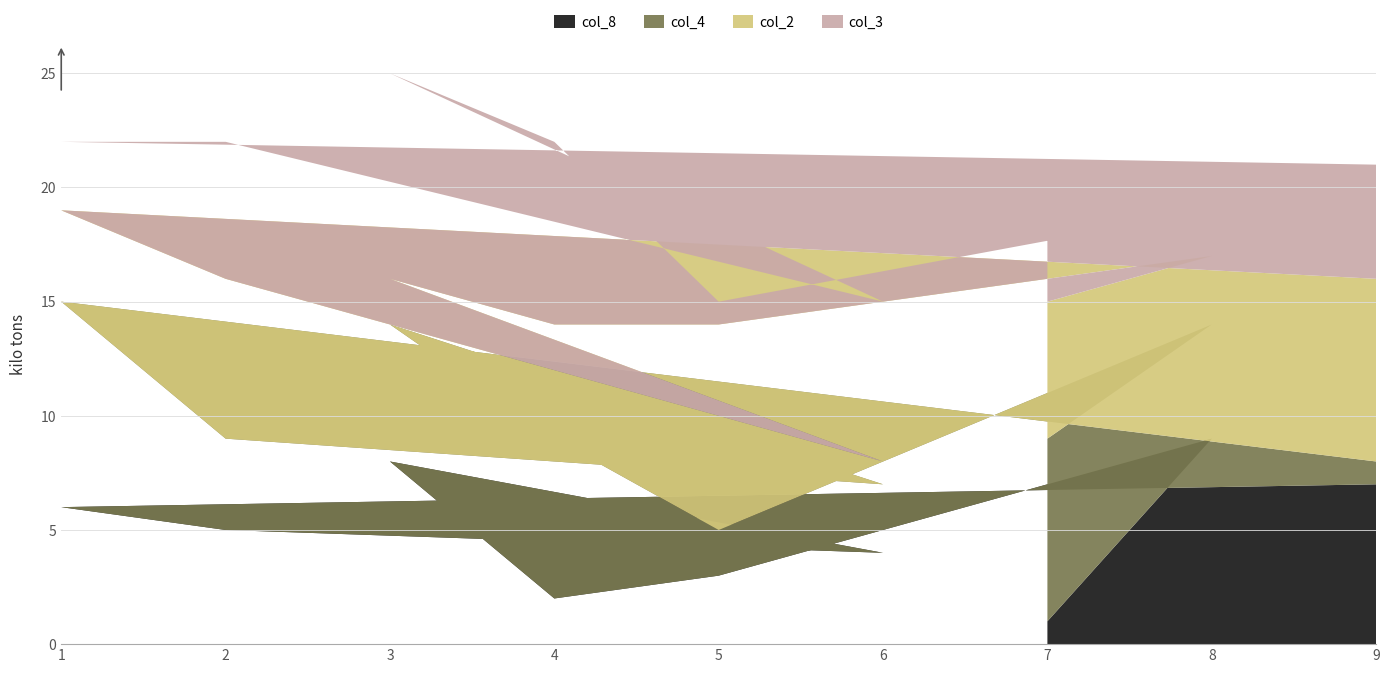

At which category is the sum across all series the highest?

3